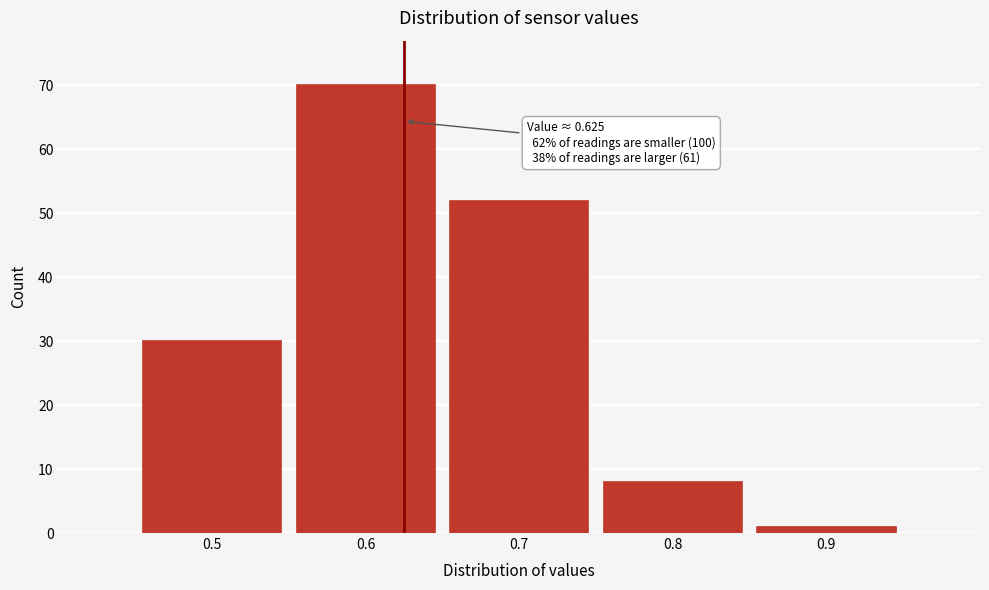

Over which range of the x-axis is the bar tallest?

0.55 to 0.65